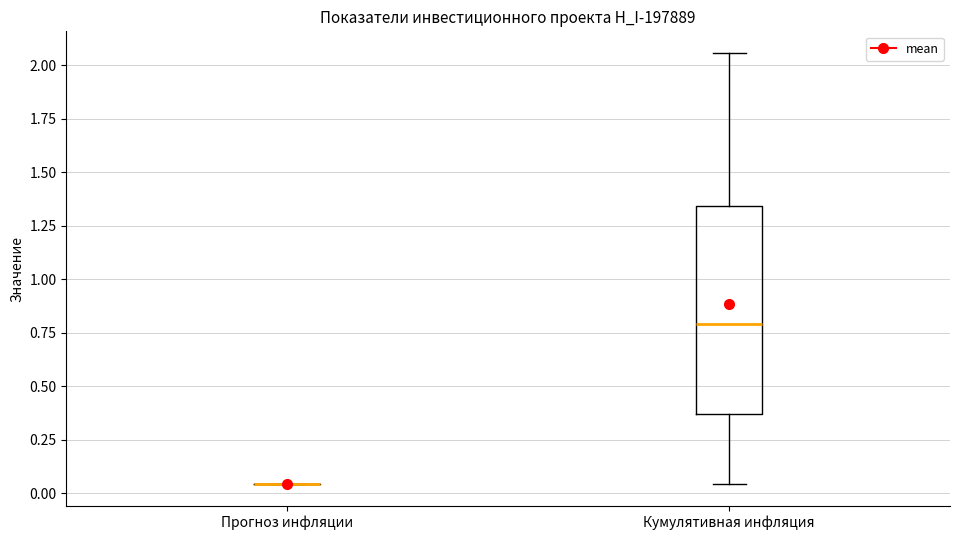

Reading left to right, read every box against the y-axis: the position of its median line, the range the box covers, and the ends of its whiskers. The values are not printed on the chart, so give them approximately, as read against the axis.

Прогноз инфляции: box collapsed to a line at 0.05, whiskers 0.05 to 0.05
Кумулятивная инфляция: median 0.80, box 0.35 to 1.35, whiskers 0.05 to 2.05